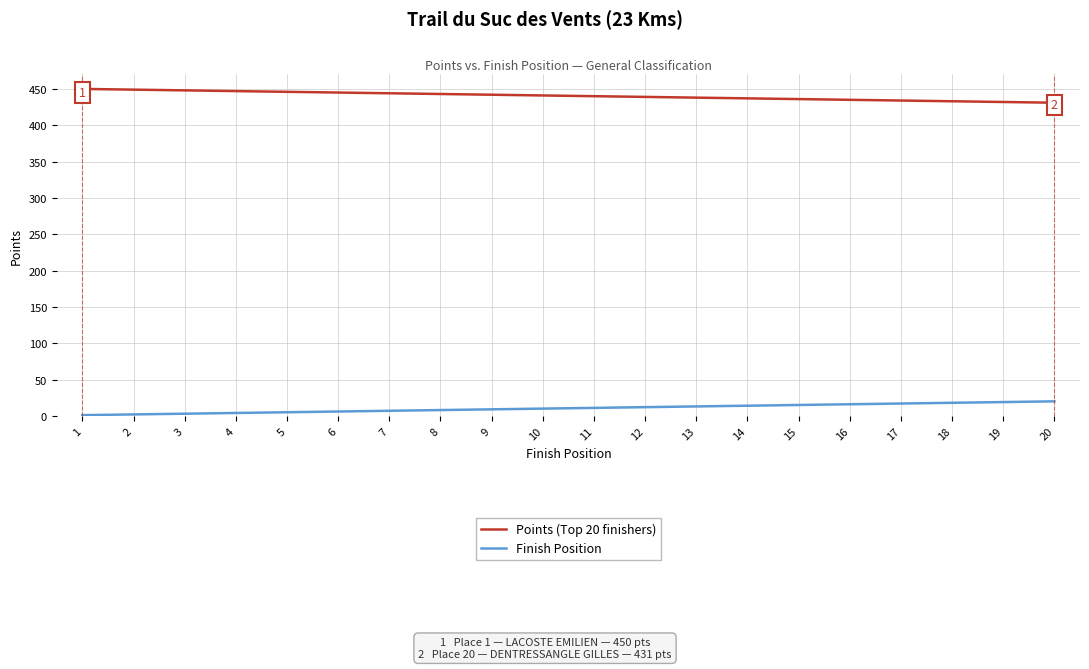

True or false: Finish Position and Points (Top 20 finishers) intersect in this chart.

False